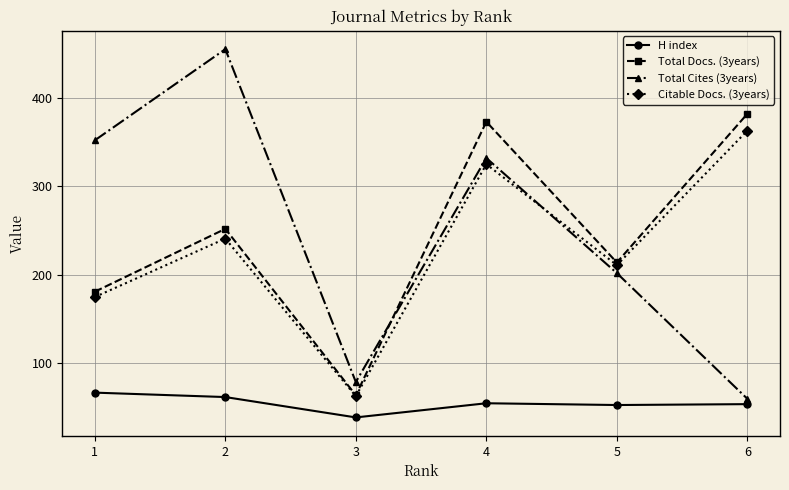

What is the difference between the second highest and minimum values in the Total Docs. (3years) series?

309